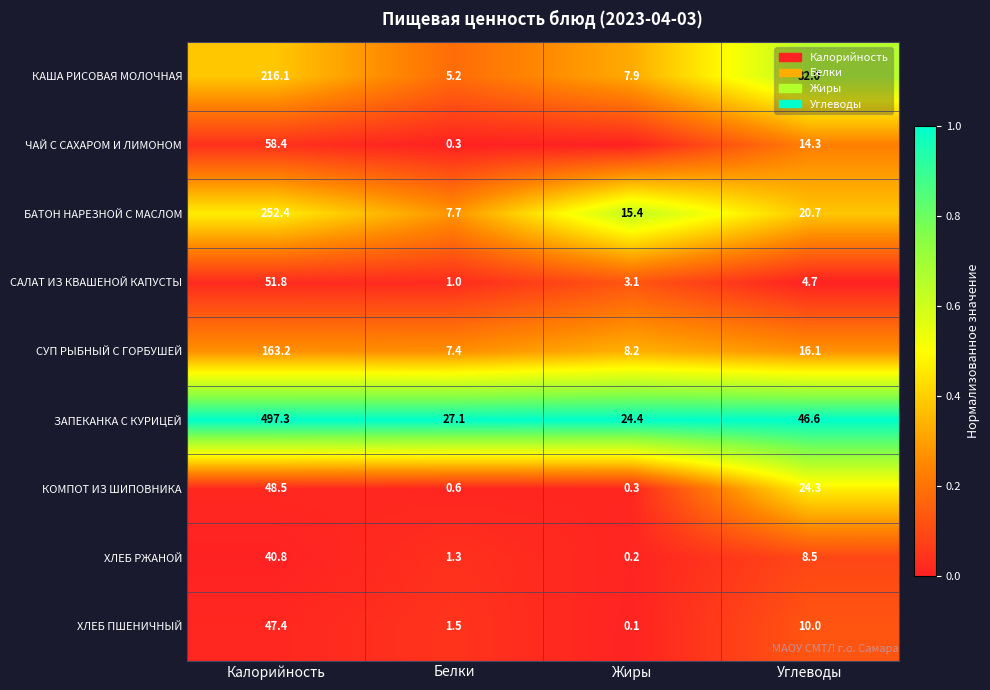

The КОМПОТ ИЗ ШИПОВНИКА series shows 48.5 at Калорийность. True or false?

True